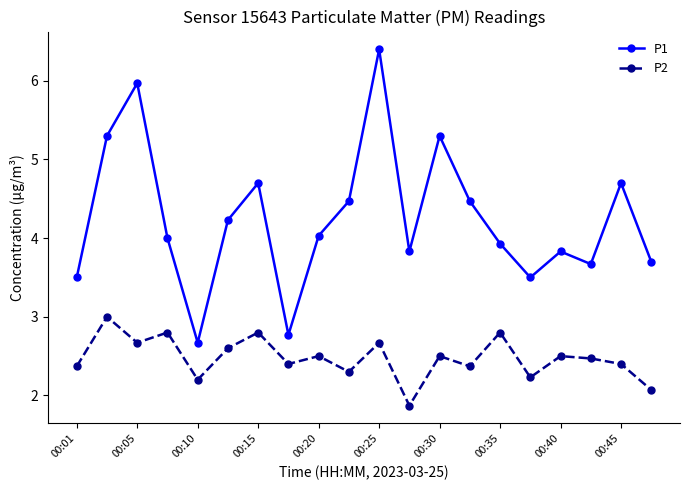

List the series in order of their overall mean, lowest first.

P2, P1